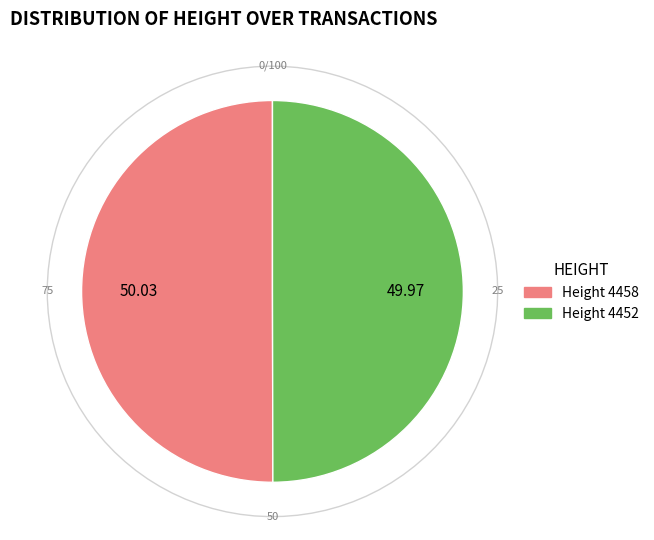

What percentage is the 4458 slice, to the nearest percent?

50%